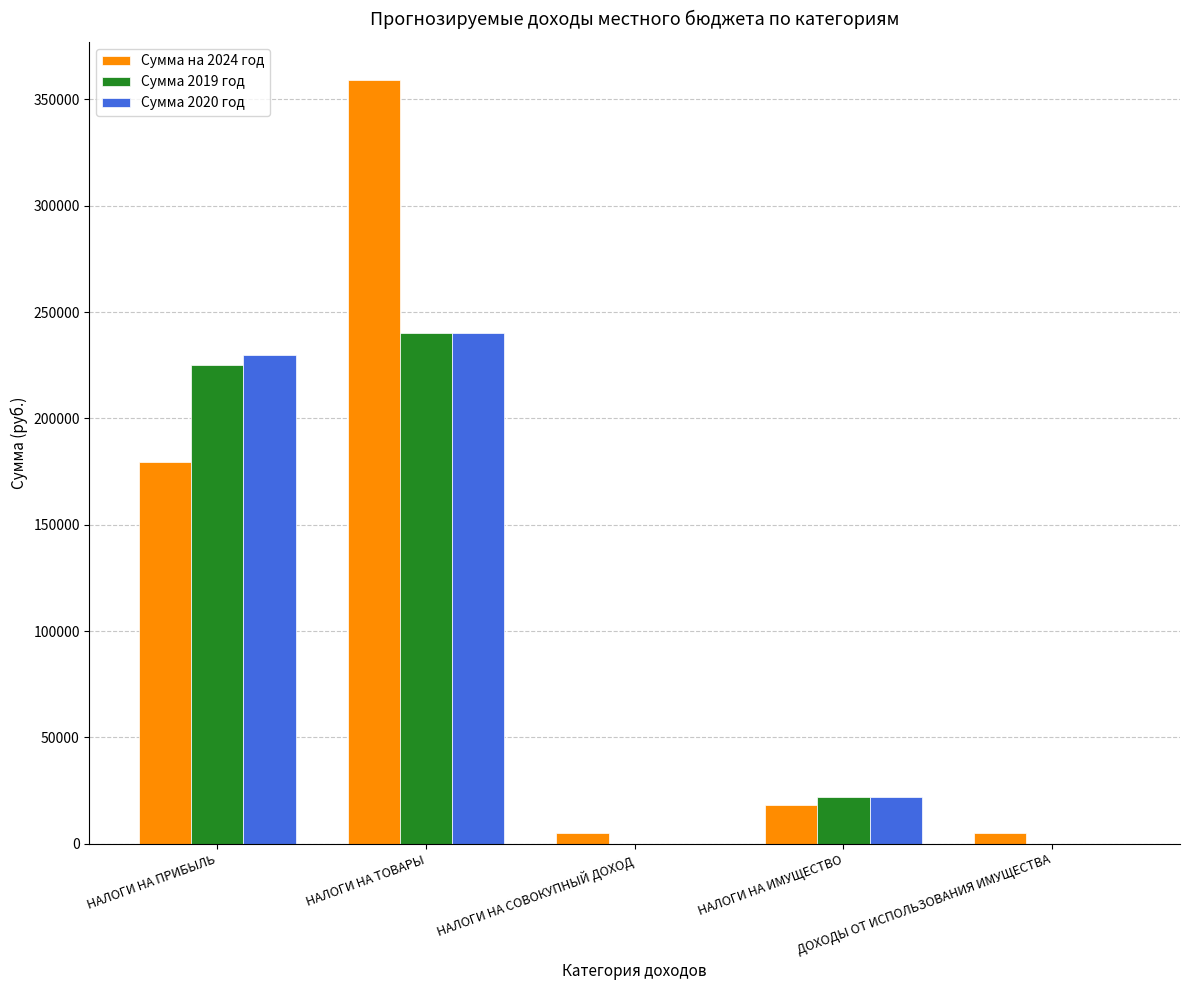

Is it true that Сумма на 2024 год equals 5000 at НАЛОГИ НА СОВОКУПНЫЙ ДОХОД?

True